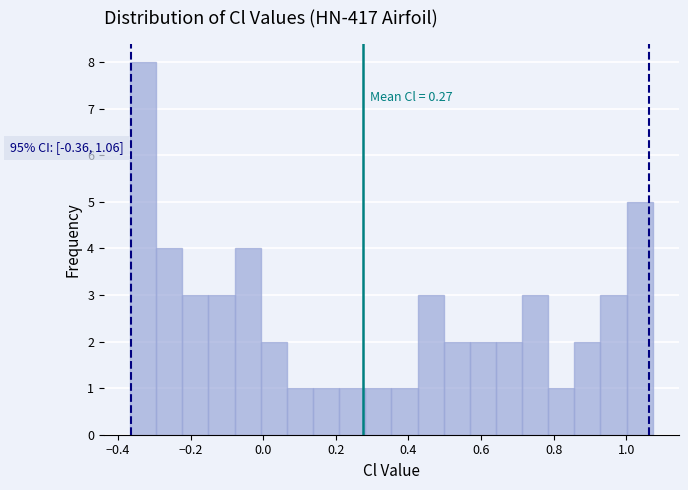

Around what value on the x-axis is the tallest bar? Give the approximate position of its centre, as read against the axis.

-0.34